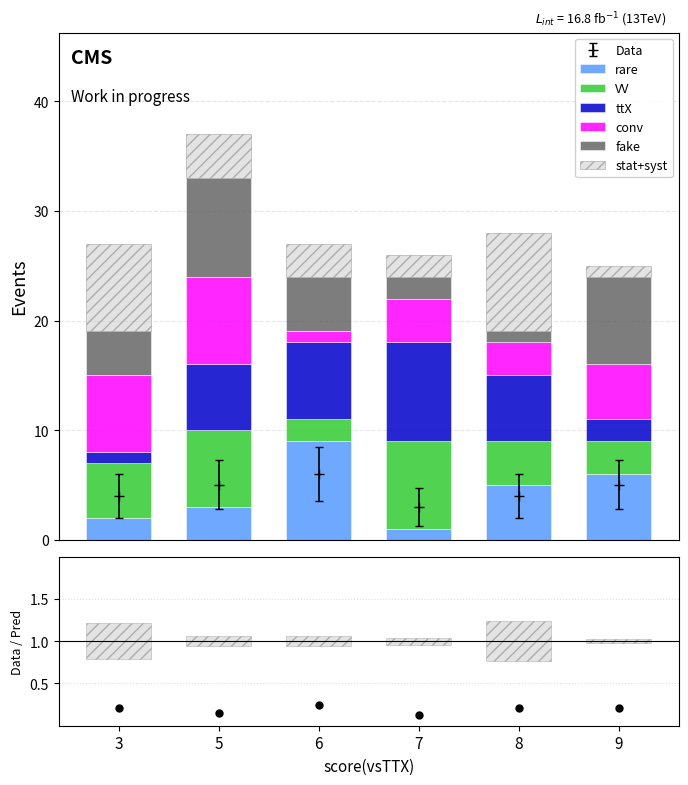

At how many categories does at least one series exceed 0?

6